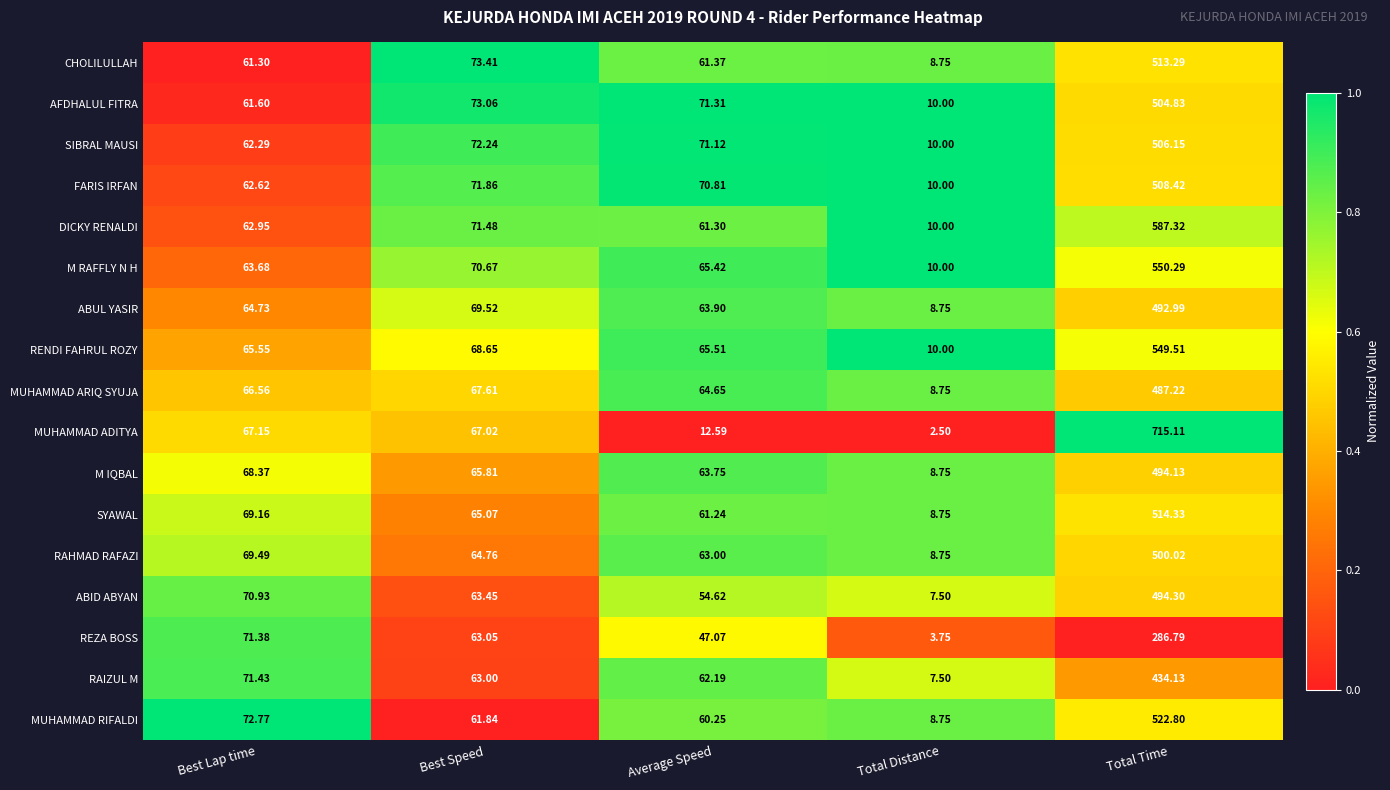

At which label does MUHAMMAD RIFALDI reach its minimum?

Total Distance